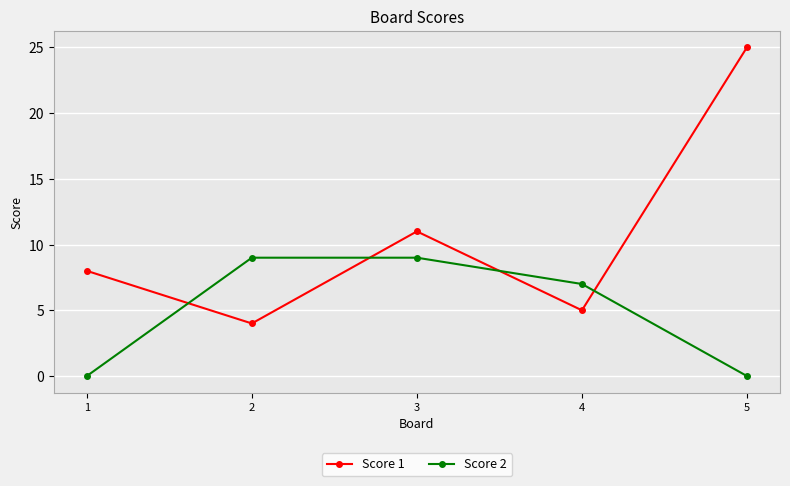

True or false: Score 2 and Score 1 intersect in this chart.

True